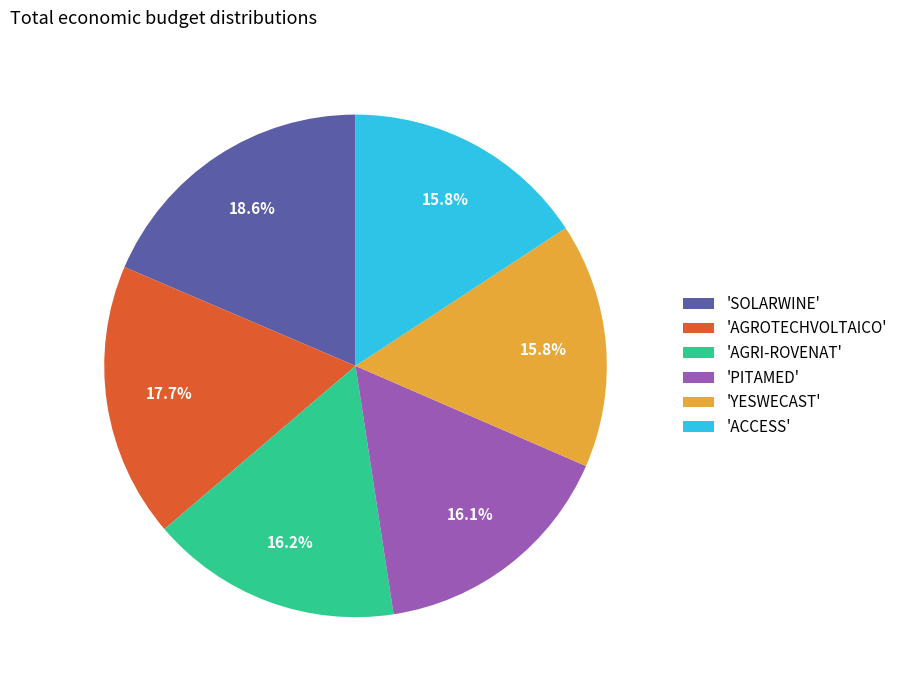

What is the ratio of the value at 'AGROTECHVOLTAICO' to the value at 'SOLARWINE'?

1.0